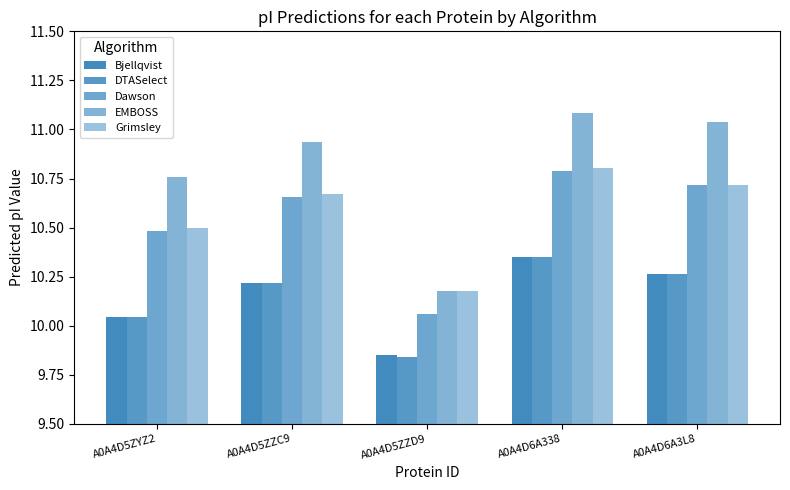

What is the approximate value of EMBOSS at A0A4D6A338?

11.1